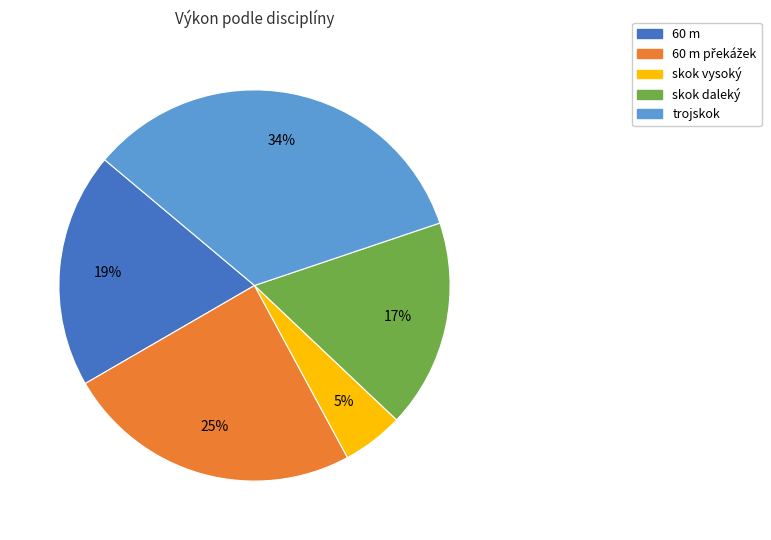

To the nearest percent, what is the difference between the largest and smallest slice percentages?

29%